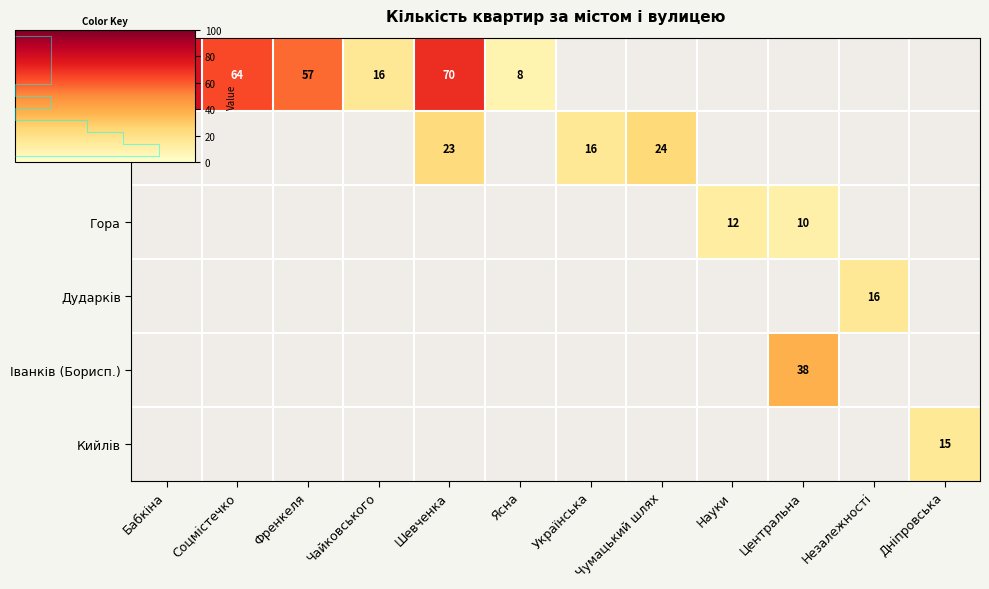

Which has a higher value, Соцмiстечко or Шевченка?

Шевченка